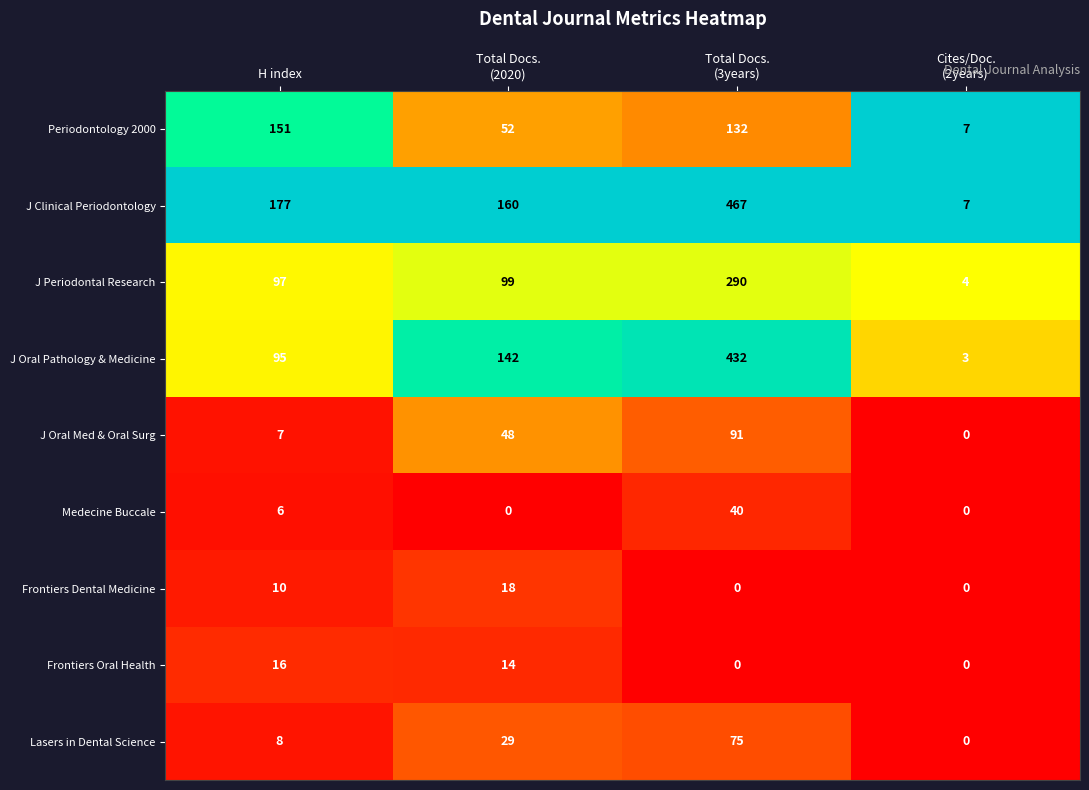

What is the average value of the Periodontology 2000 series?

86